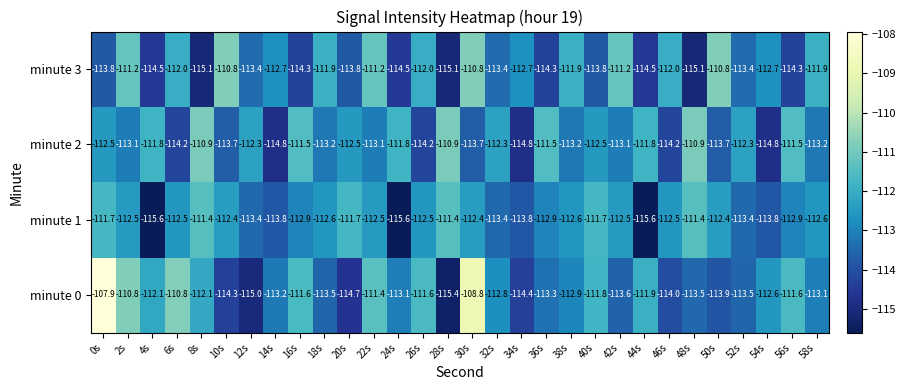

Is it true that minute 1 equals -38.7 at 24s?

False